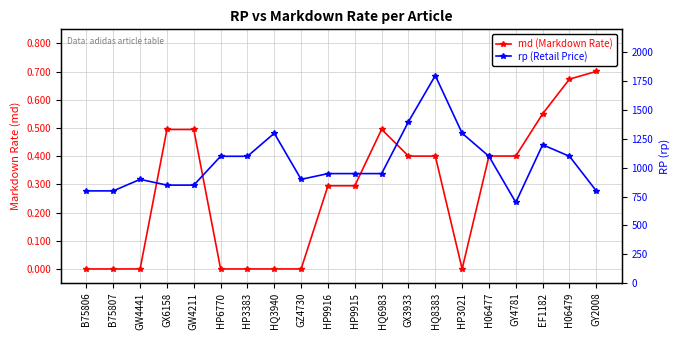

Is it true that md (Markdown Rate) equals 0.0 at B75806?

True